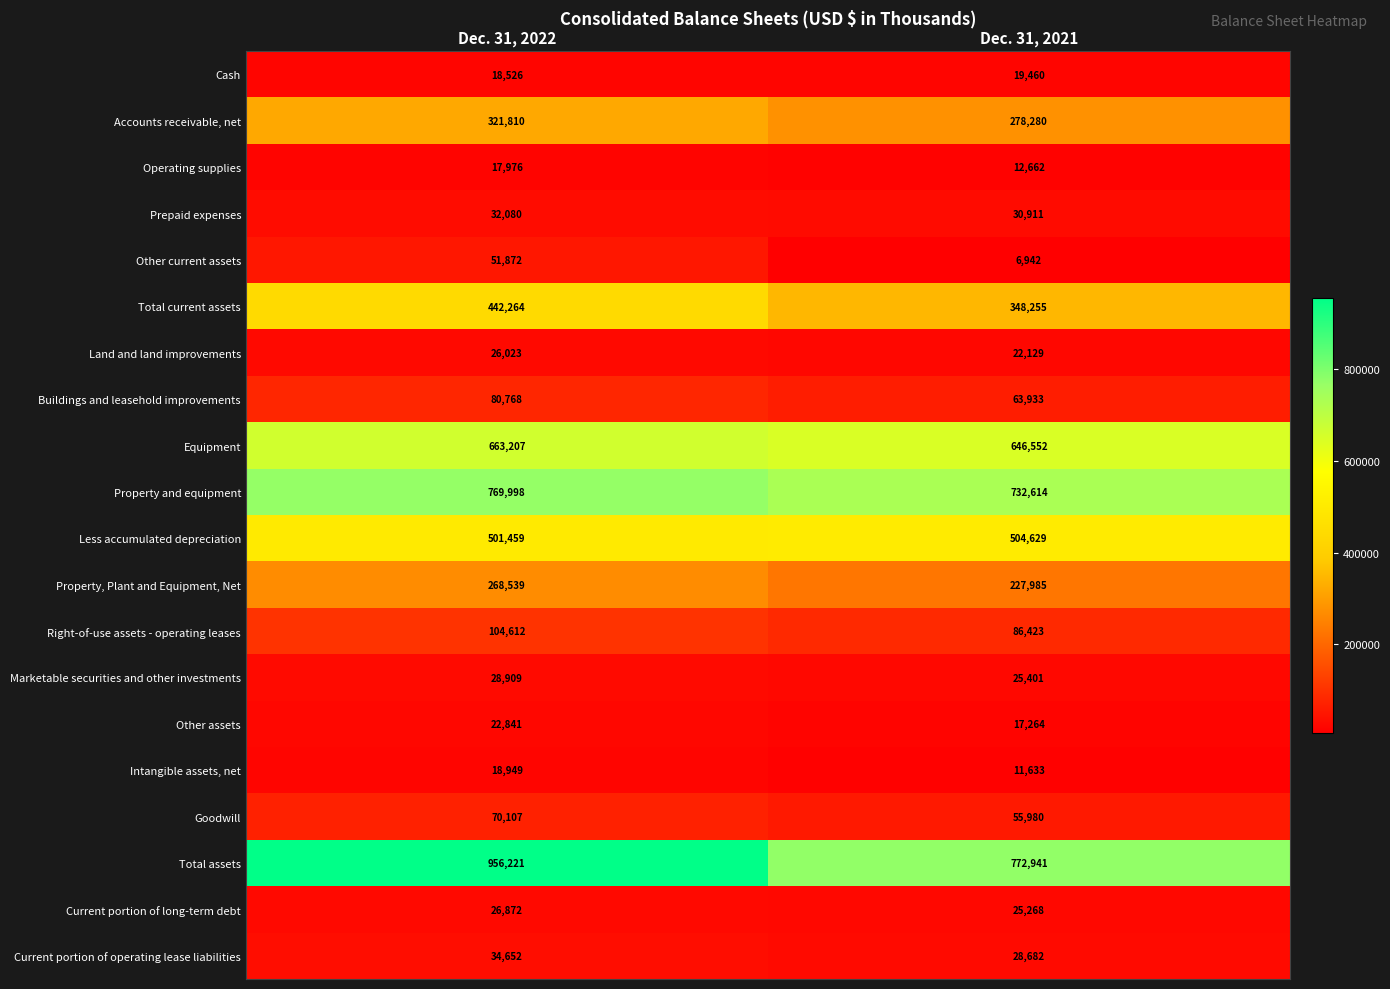

The Intangible assets, net series shows 15464 at Dec. 31, 2021. True or false?

False